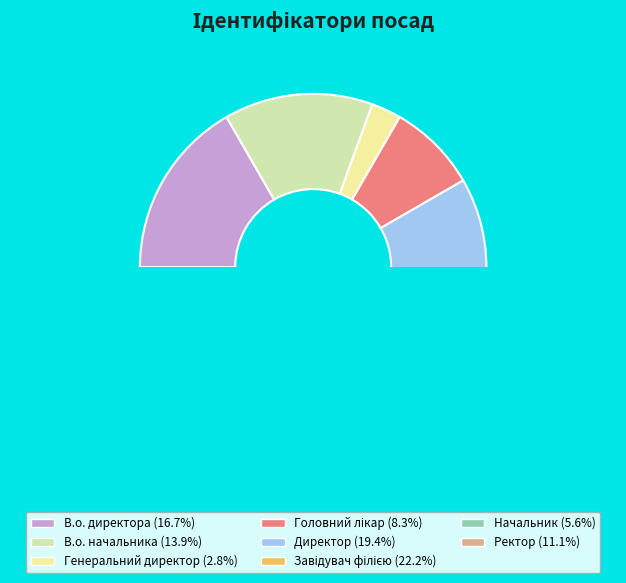

What is the total percentage of В.о. директора and Головний лікар?

25.0%